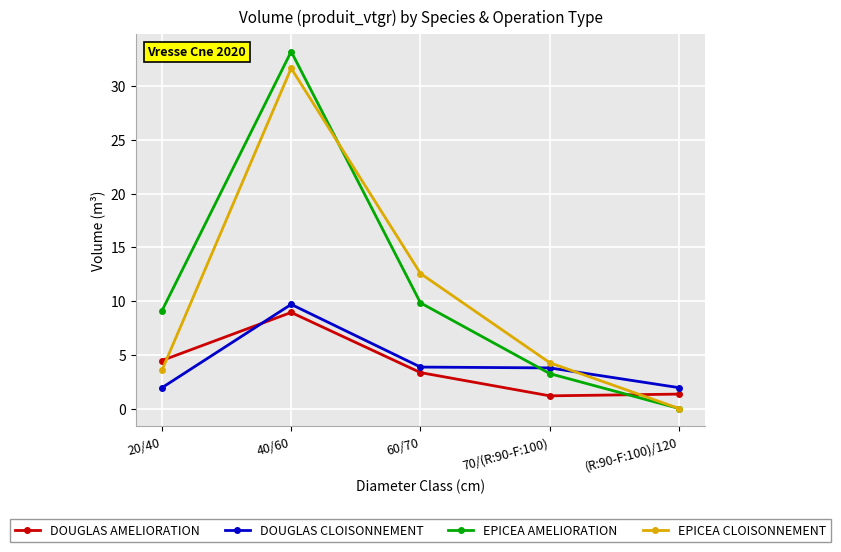

What is the label of the 4th point from the right?

40/60